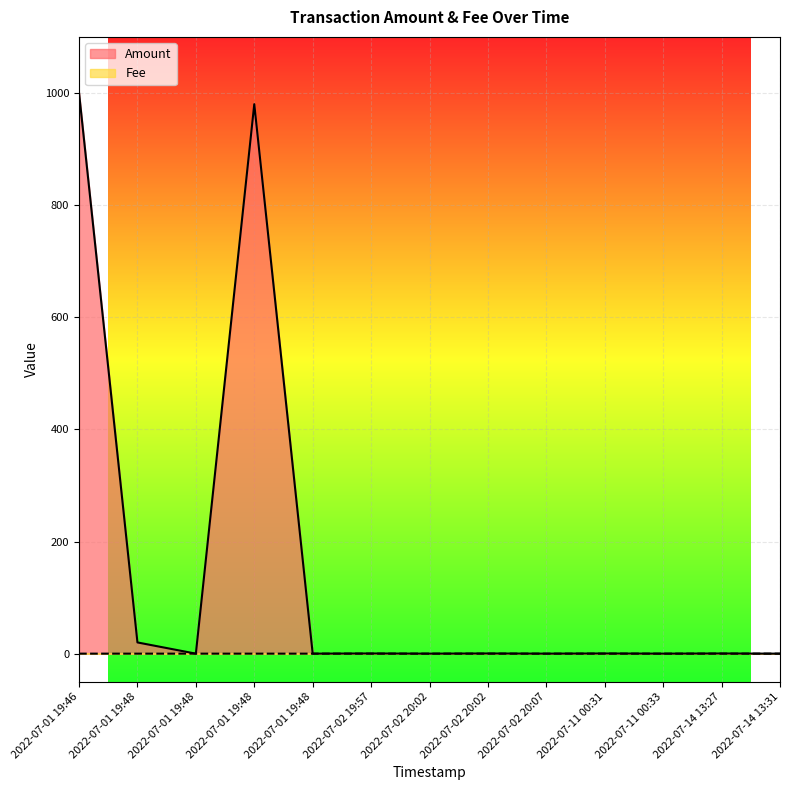

How many lines are shown in the chart?

2